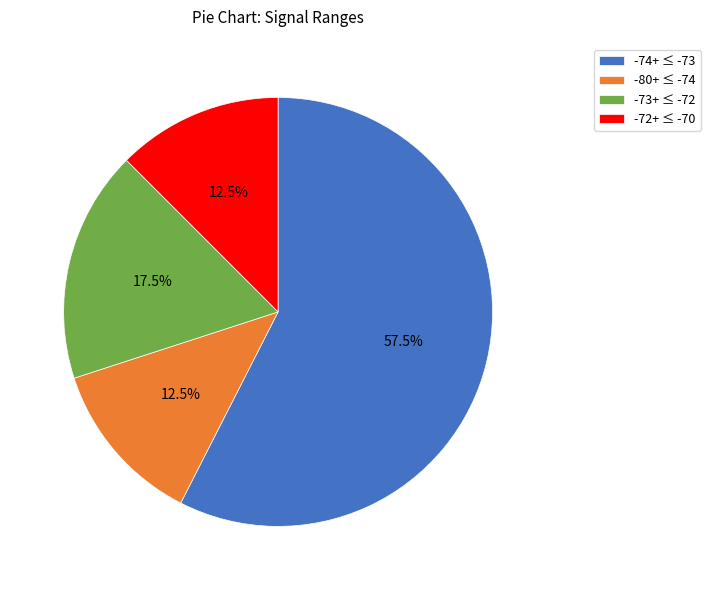

Is there a majority slice in this chart?

Yes